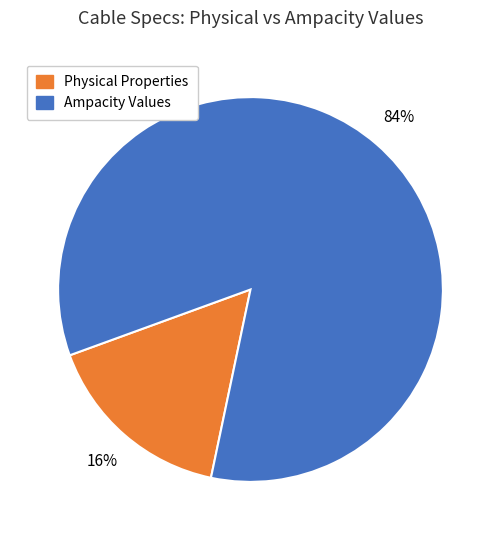

To the nearest percent, what portion does Physical Properties represent?

16%